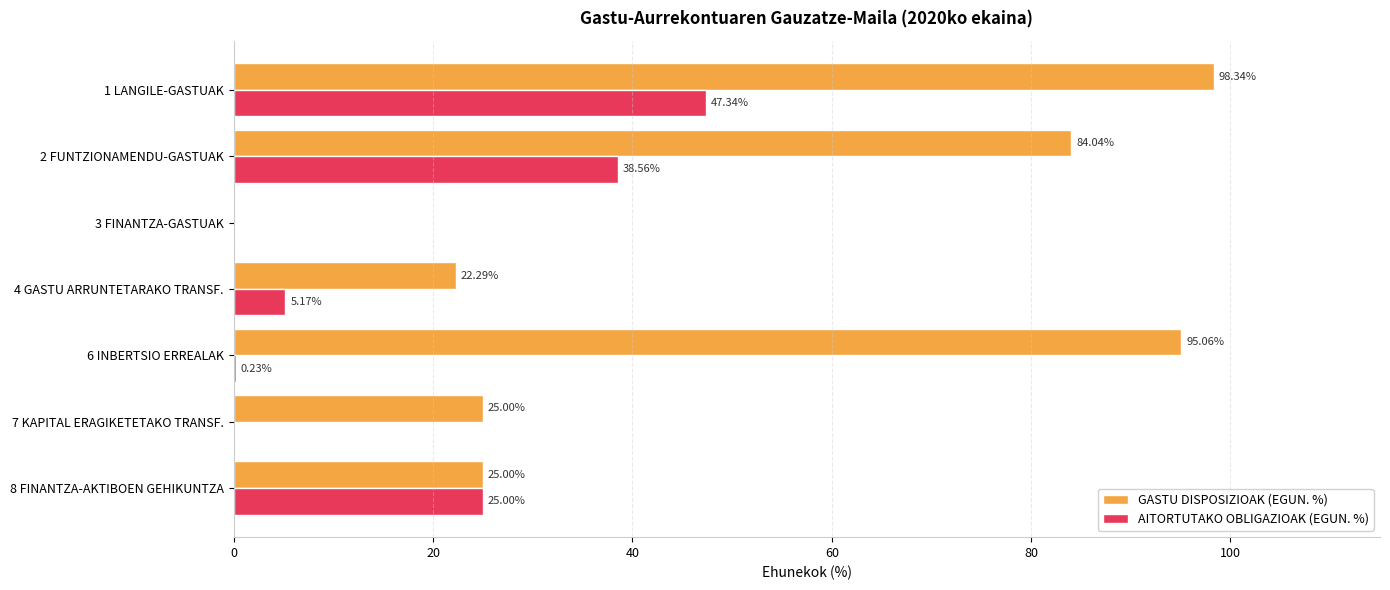

At which category is the sum across all series the highest?

1 LANGILE-GASTUAK